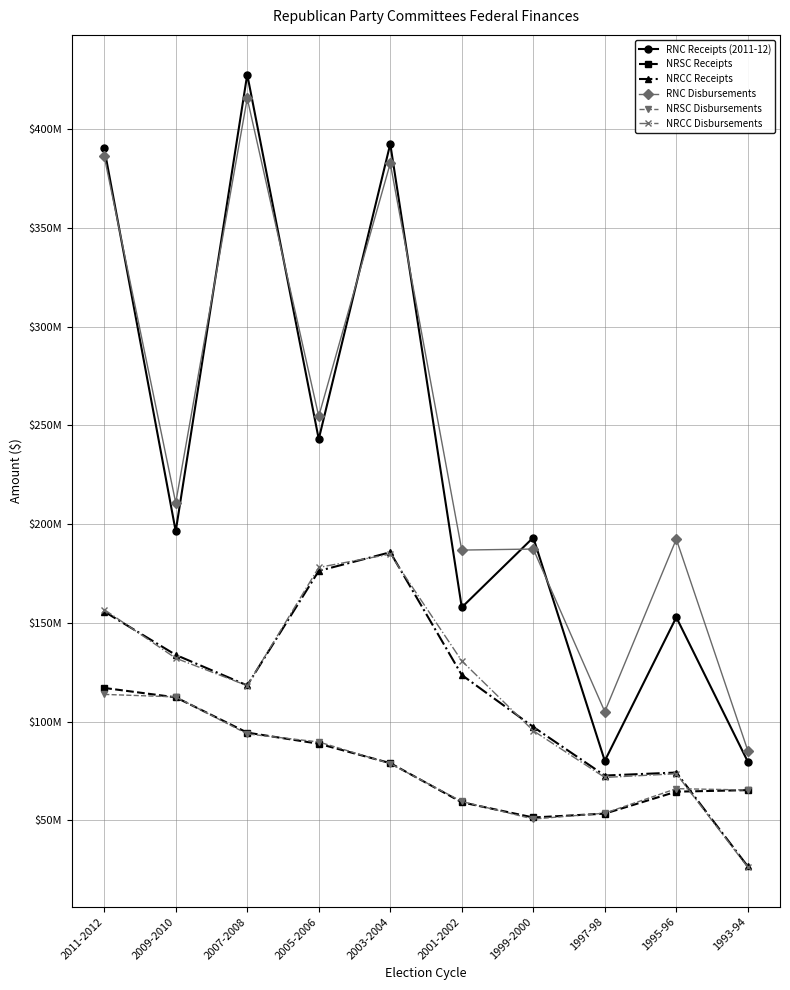

What are all the series names shown in the legend?

RNC Receipts (2011-12), NRSC Receipts, NRCC Receipts, RNC Disbursements, NRSC Disbursements, NRCC Disbursements